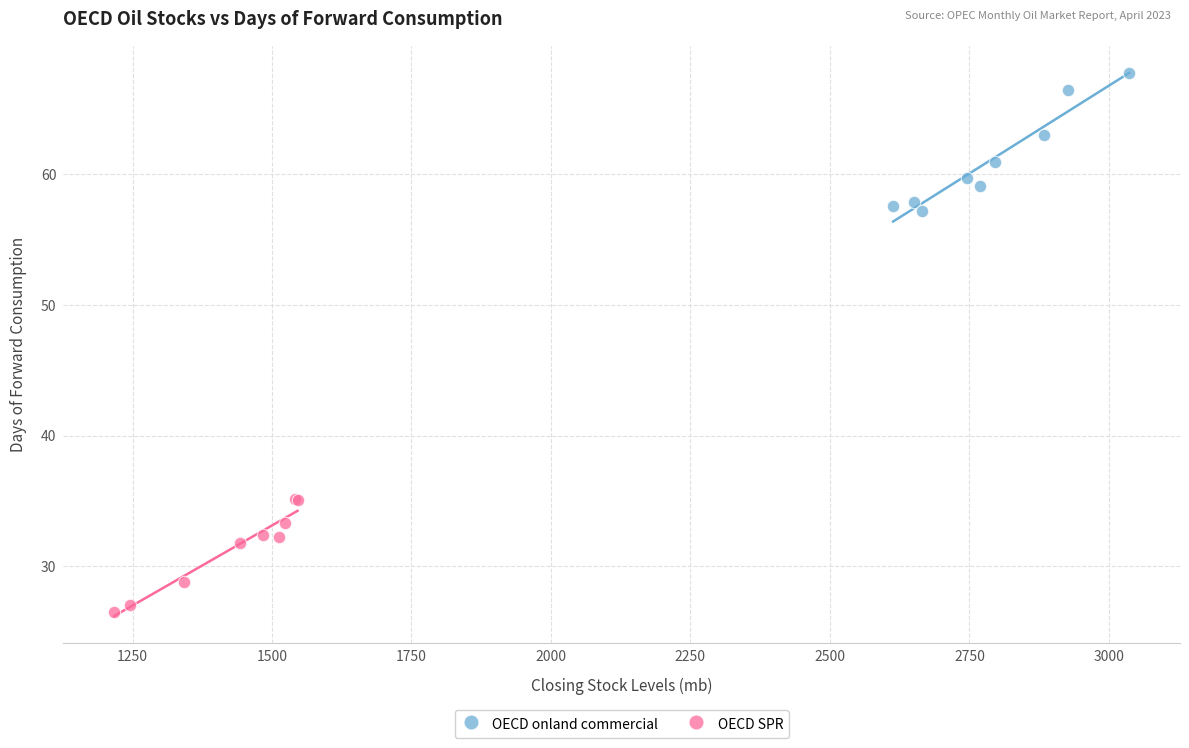

Which series reaches the minimum Y coordinate?

OECD SPR